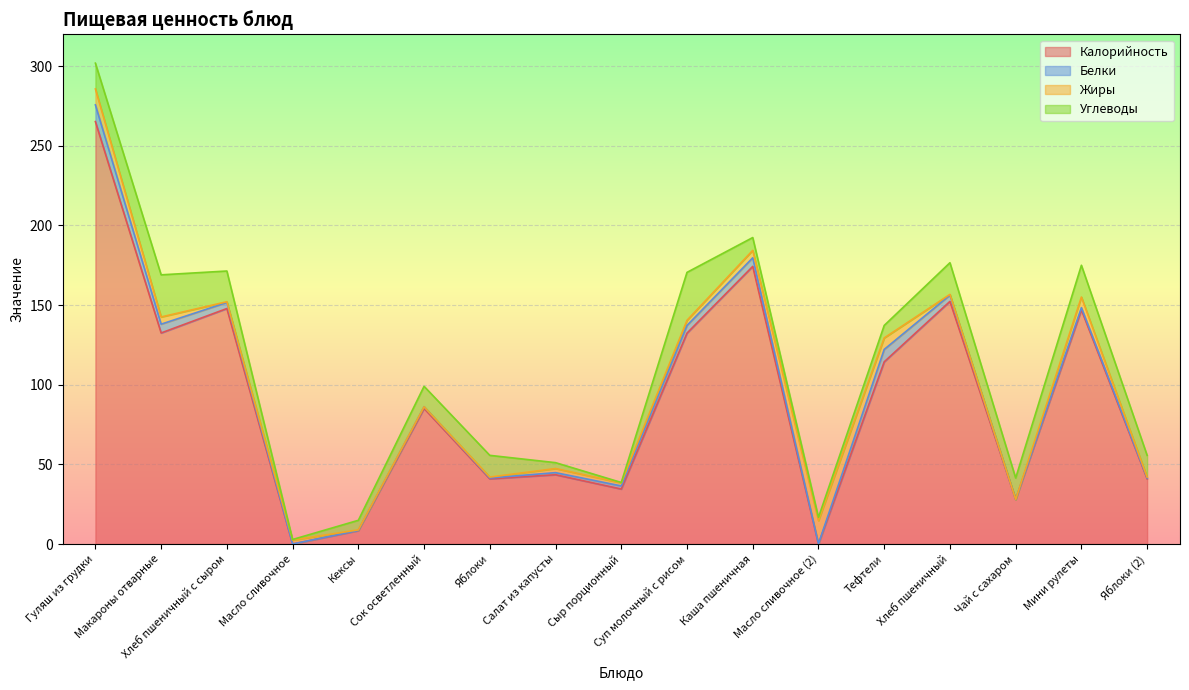

The Калорийность series shows 85.1 at Сок осветленный. True or false?

True